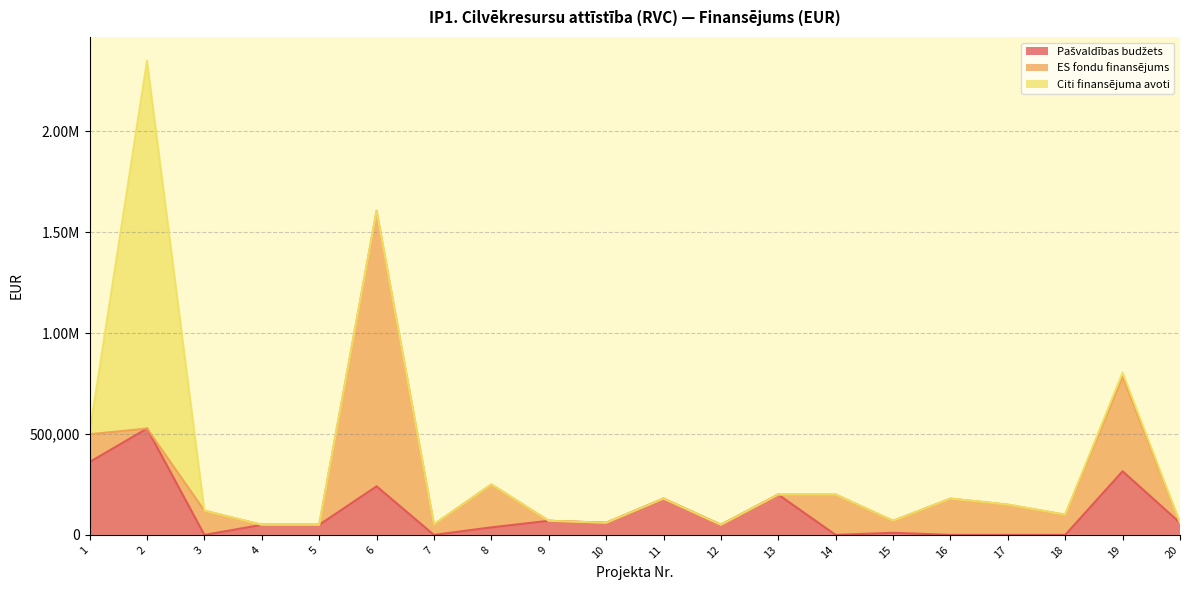

Rank the series by their maximum value, from lowest to highest.

Pašvaldības budžets, ES fondu finansējums, Citi finansējuma avoti